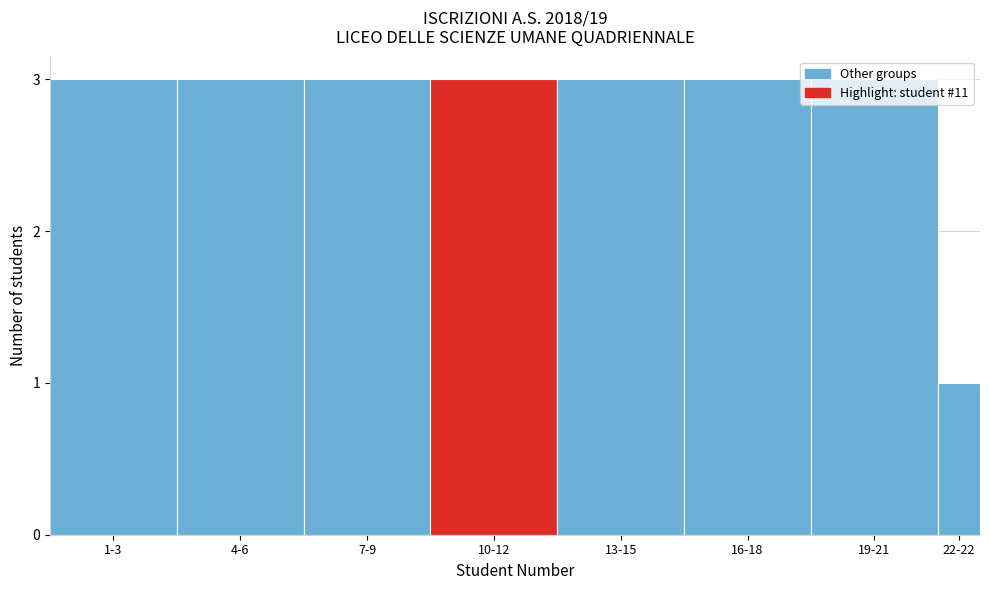

What position from the right is 10-12?

5